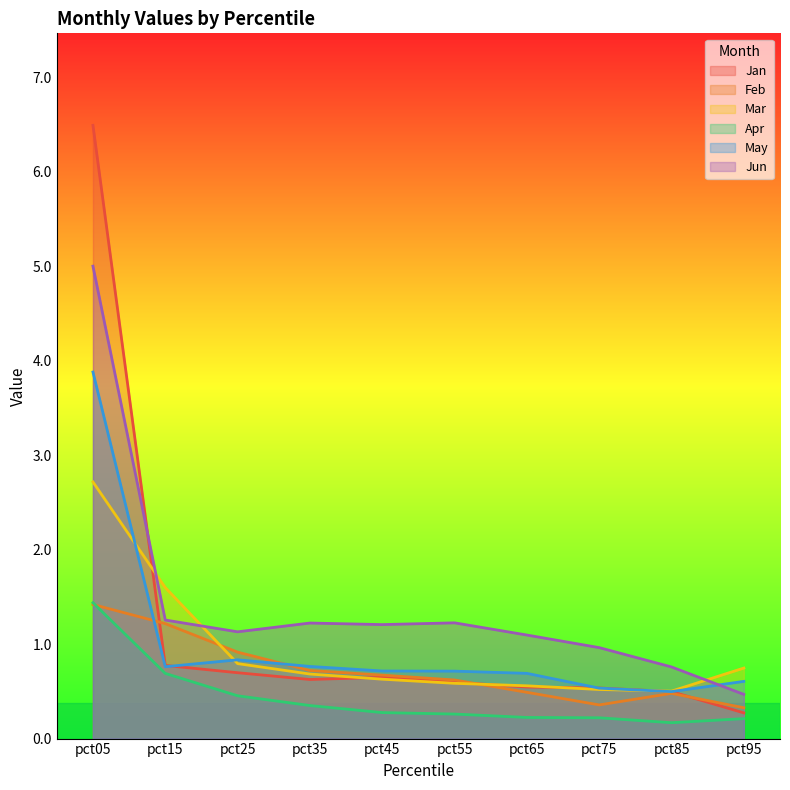

At which label does Apr reach its minimum?

pct85